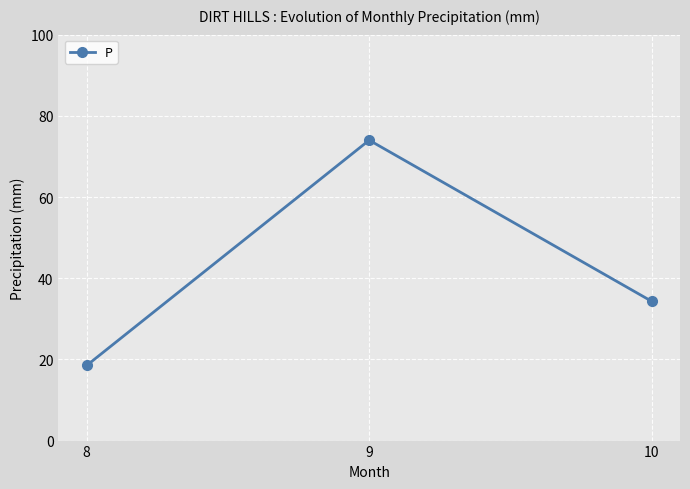

Is this an area chart (filled region under the line)?

No